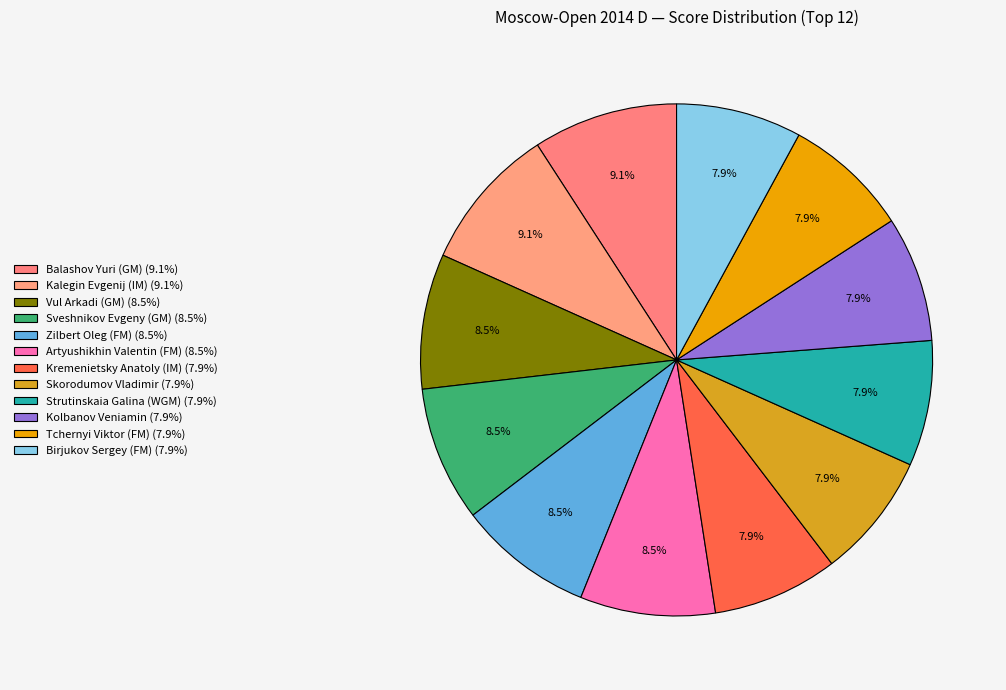

How many segments does this pie chart have?

12